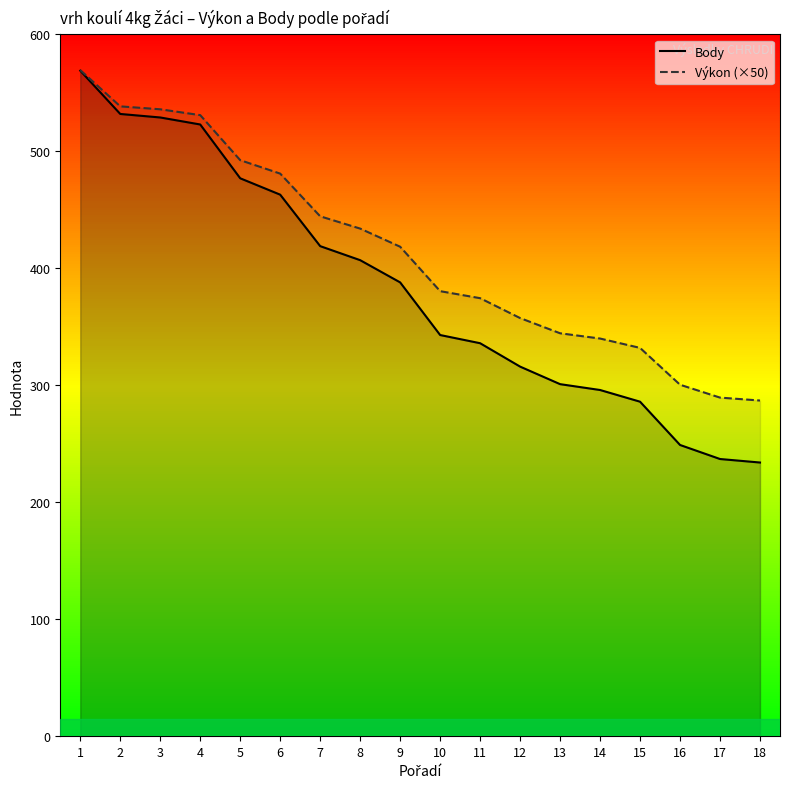

What is the approximate value of Body at 8?

407.0